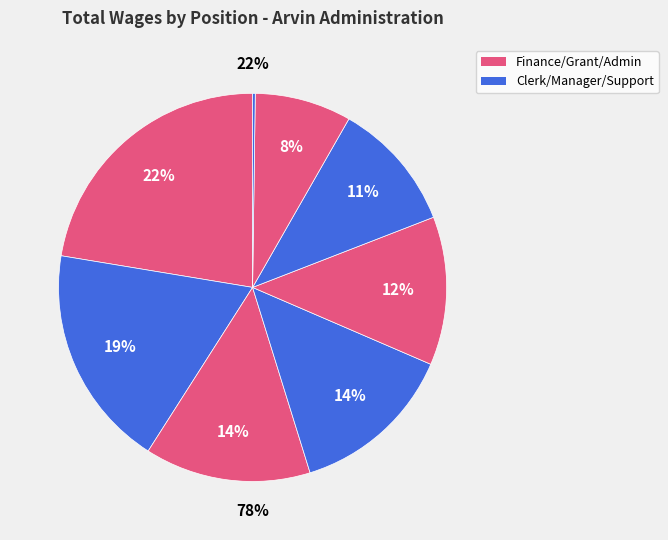

How many slices are in this pie chart?

8